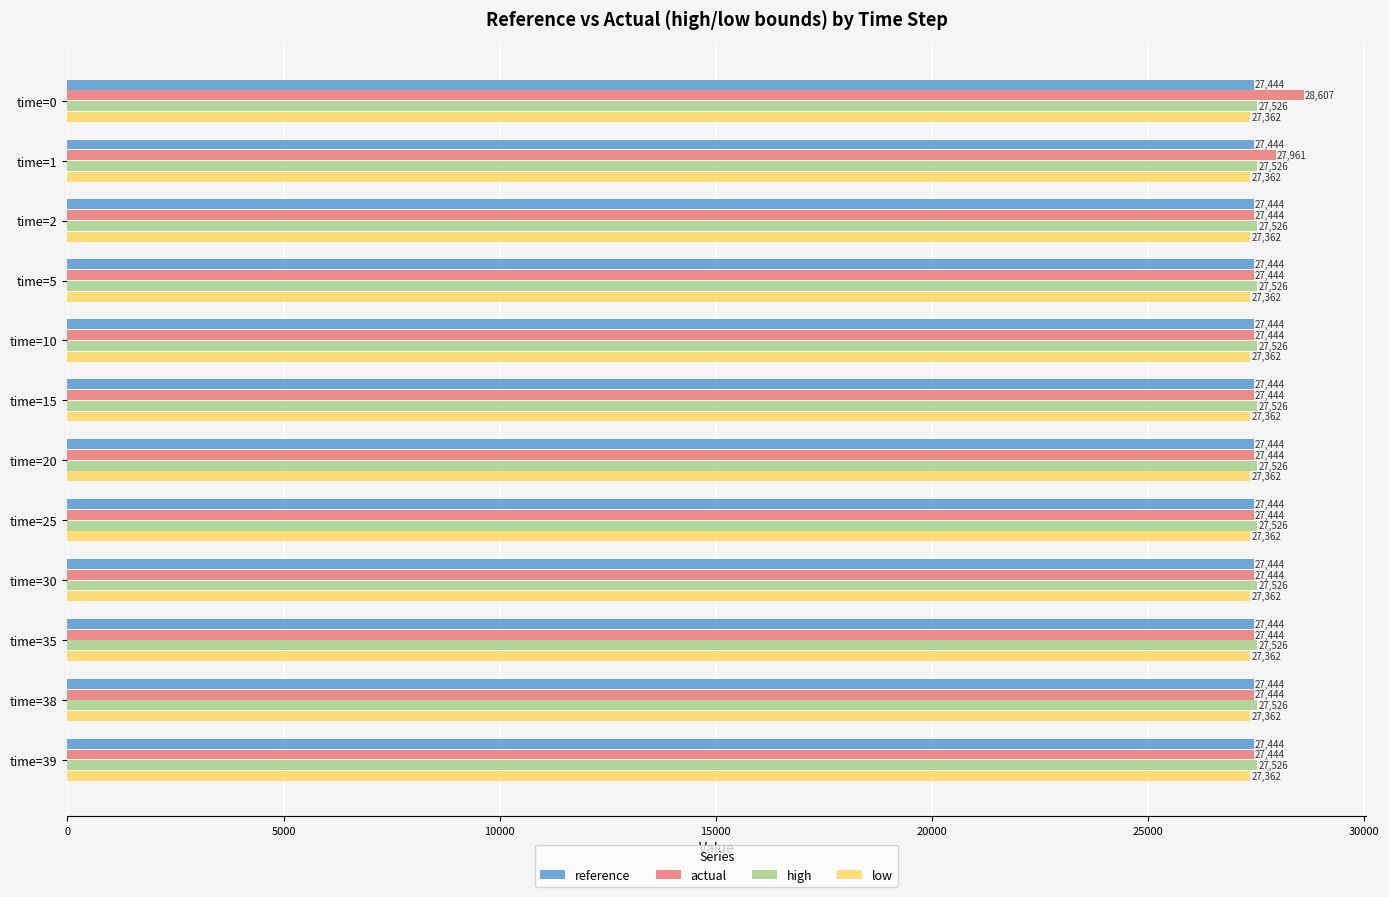

What is the minimum value for reference?

27444.0